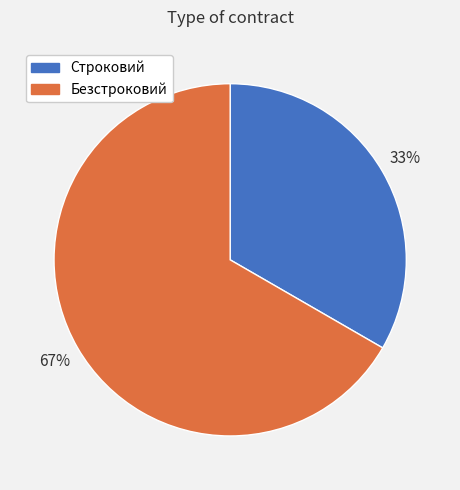

Is the sum of Безстроковий and Строковий greater than half?

Yes